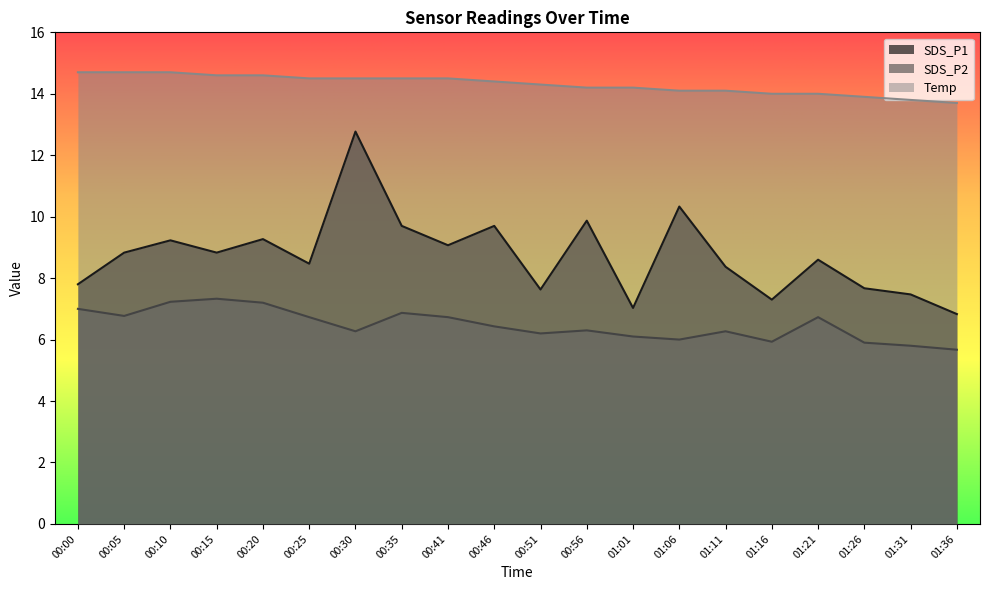

What is the difference between the maximum and minimum values in the SDS_P2 series?

1.7